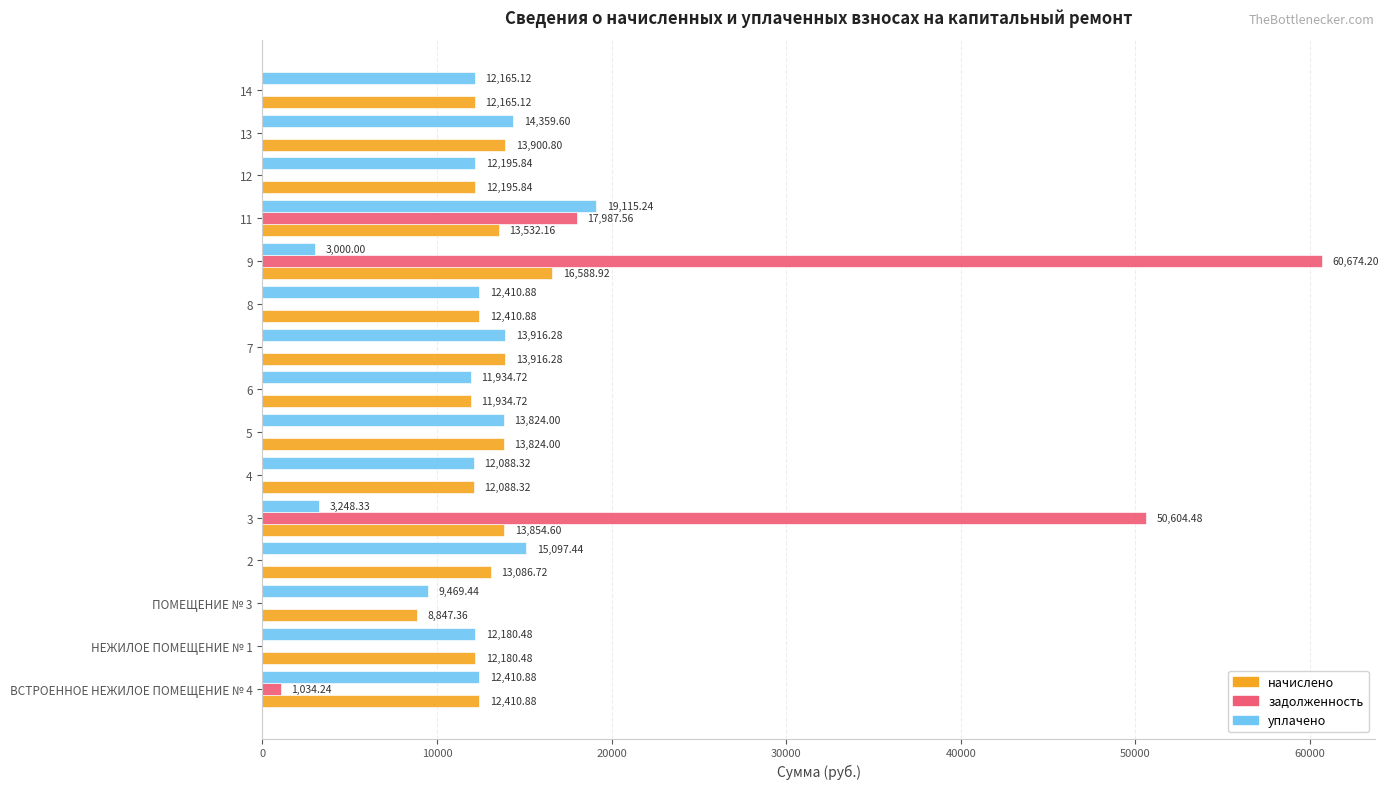

Which series has the widest spread of values?

задолженность